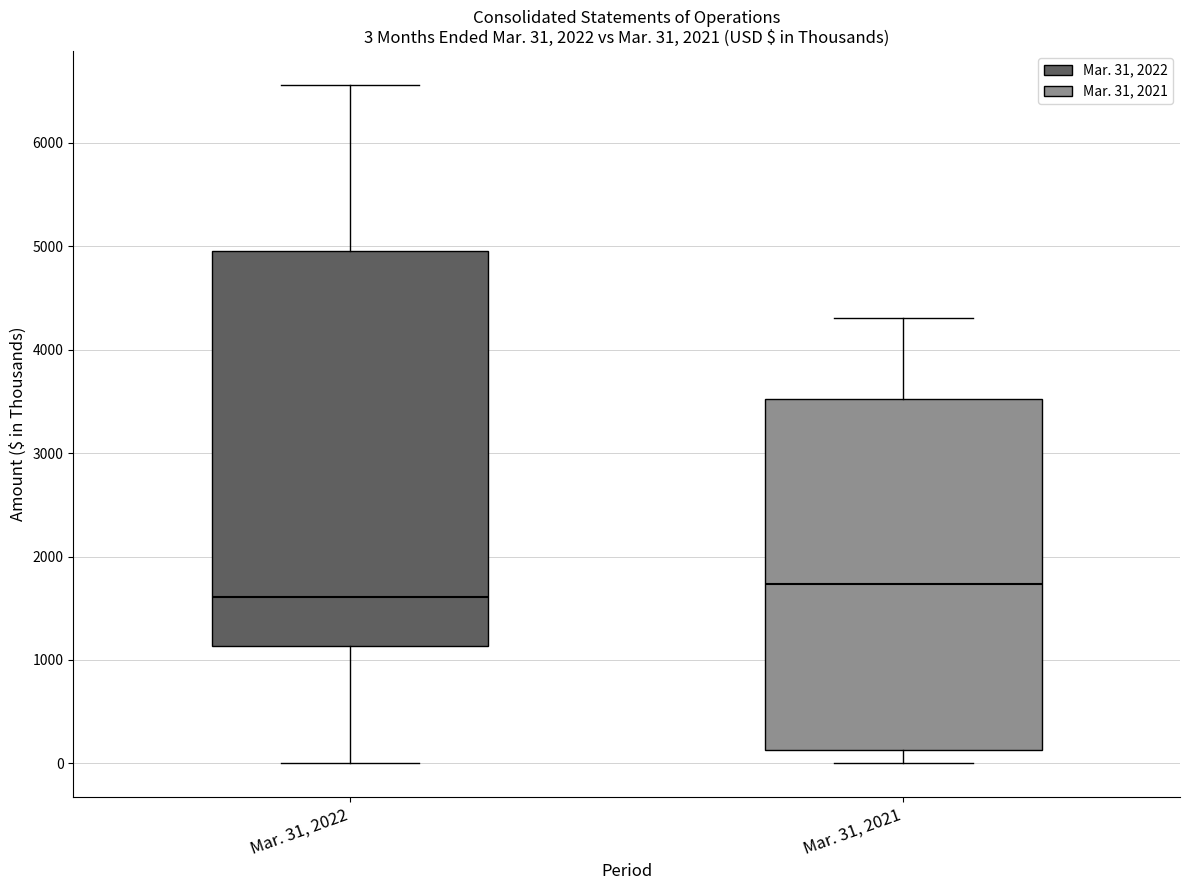

Which box's median line is the lowest?

Mar. 31, 2022